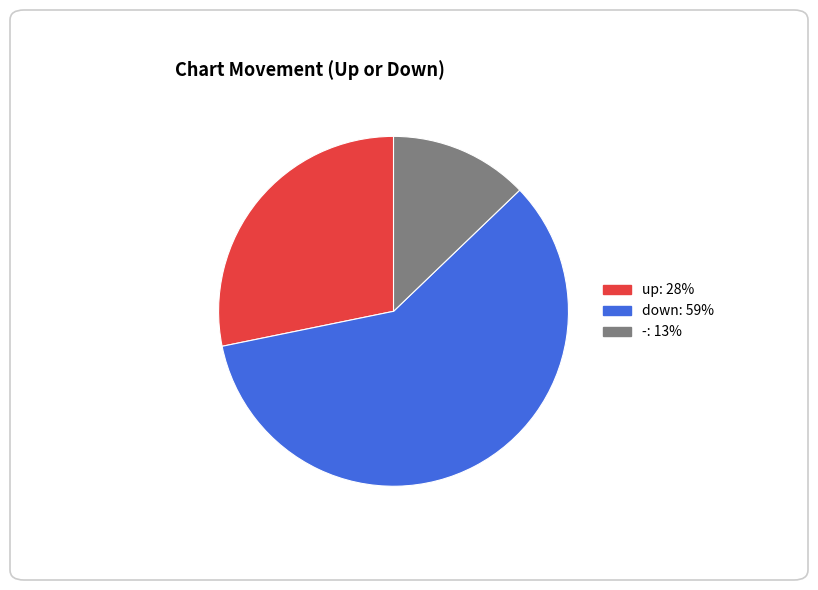

Between down and up, which is larger?

down